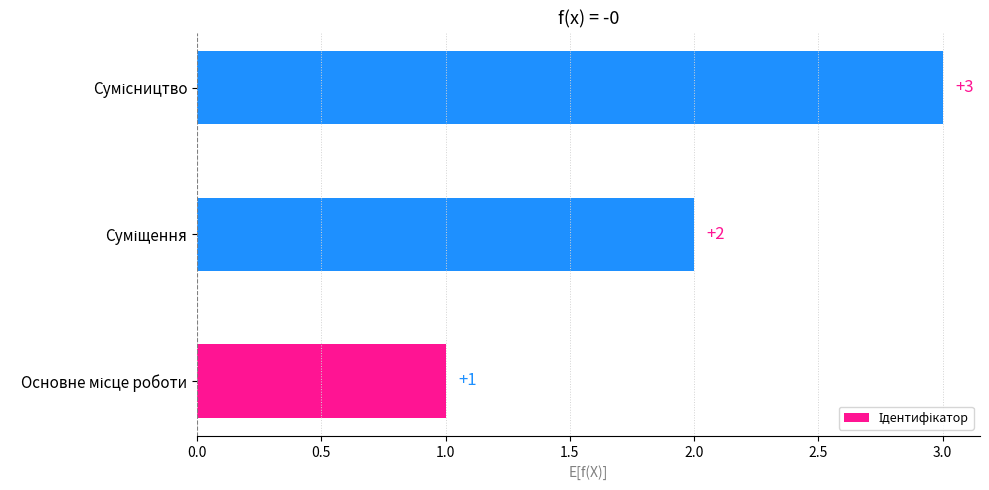

How many bars are there in total?

3